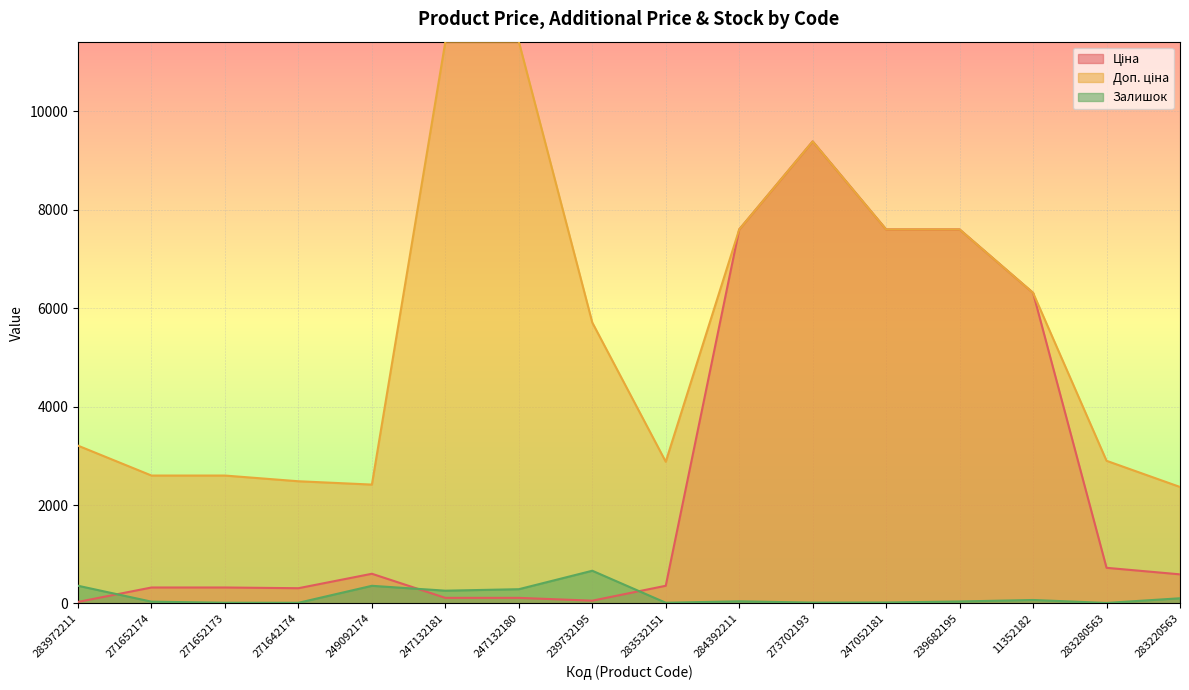

Between 247052181 and 273702193, which is larger?

273702193